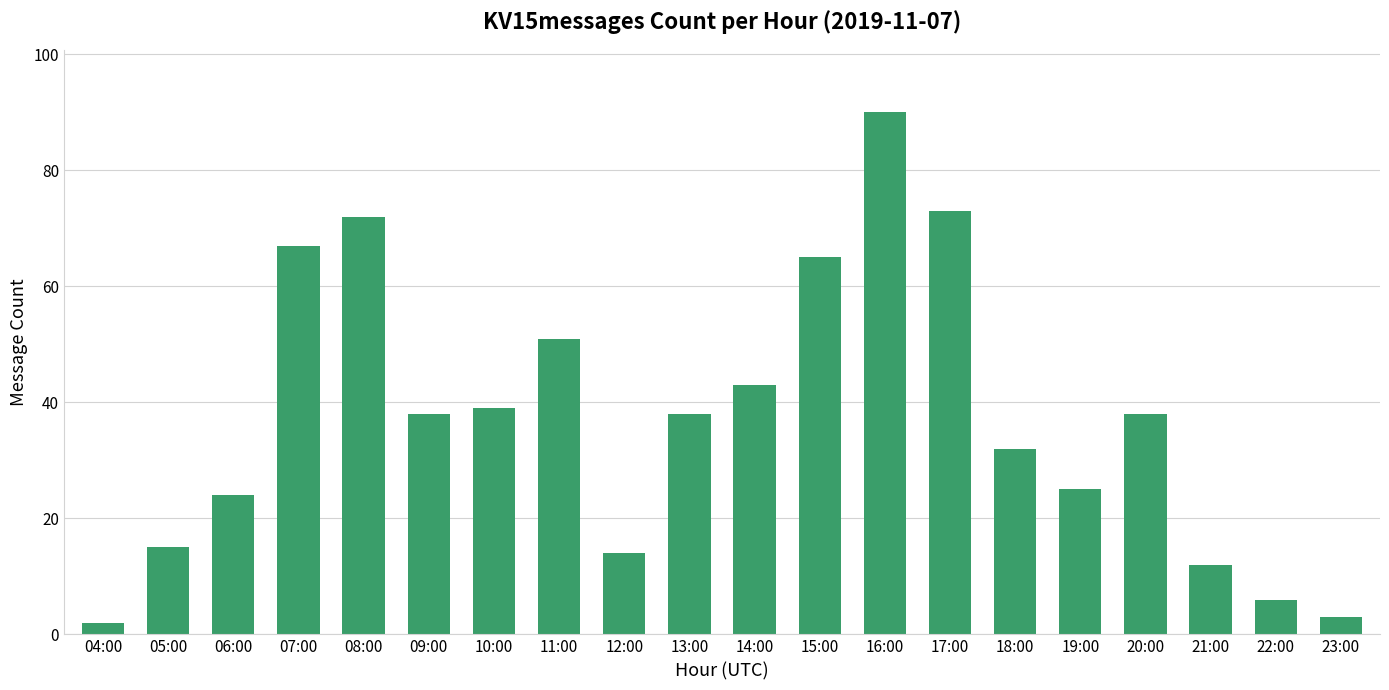

What is the ratio of the value at 23:00 to the value at 10:00?

0.1